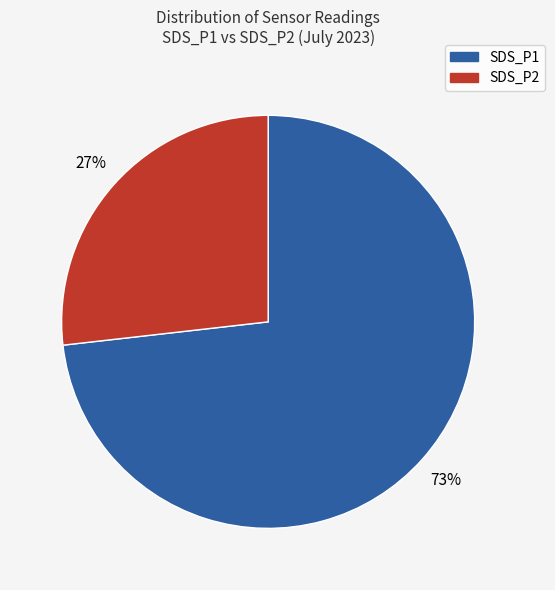

To the nearest percent, what is the difference between the largest and smallest slice percentages?

46%